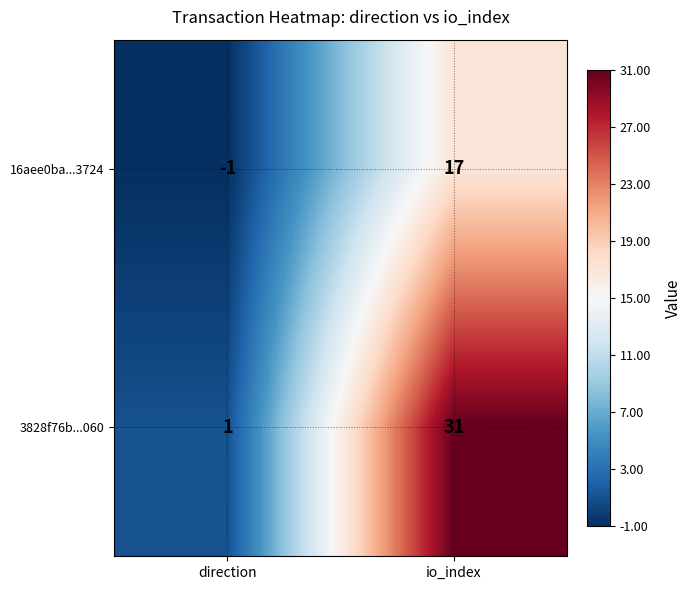

Reading left to right, list all the values displayed in this chart.

16aee0ba...3724: direction=-1	io_index=17
3828f76b...060: direction=1	io_index=31